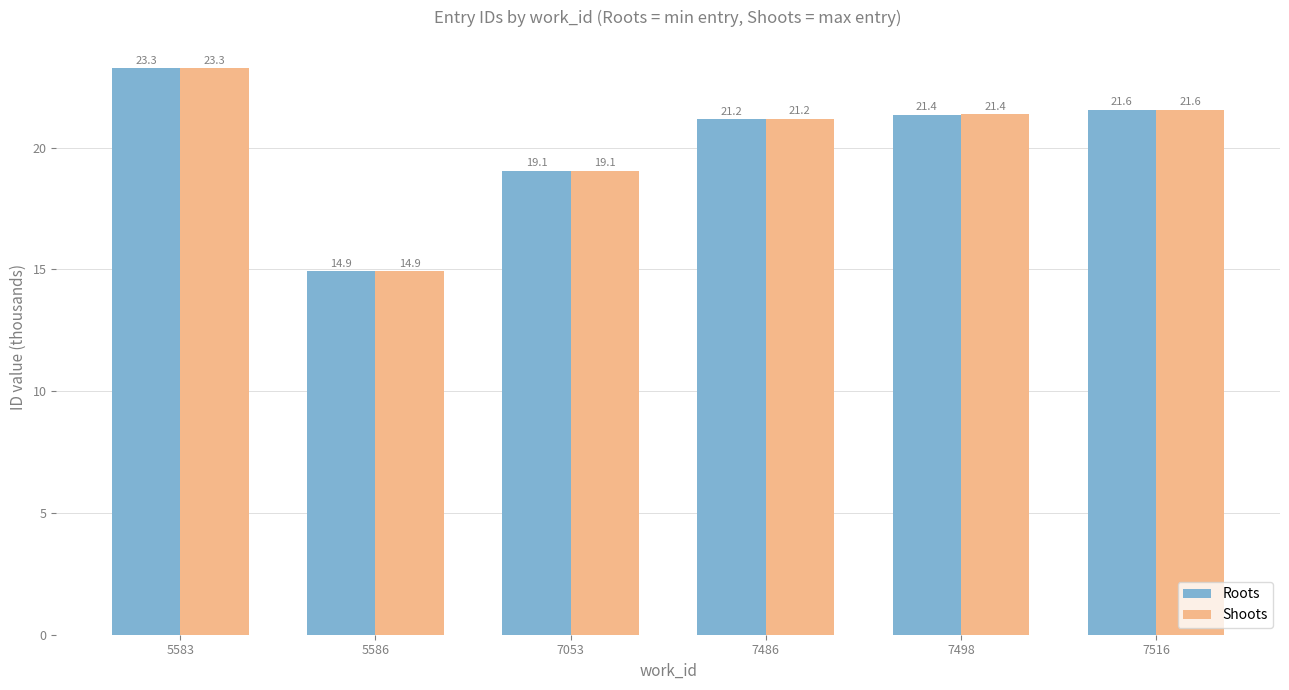

List the labels in order of Roots value, smallest first.

5586, 7053, 7486, 7498, 7516, 5583